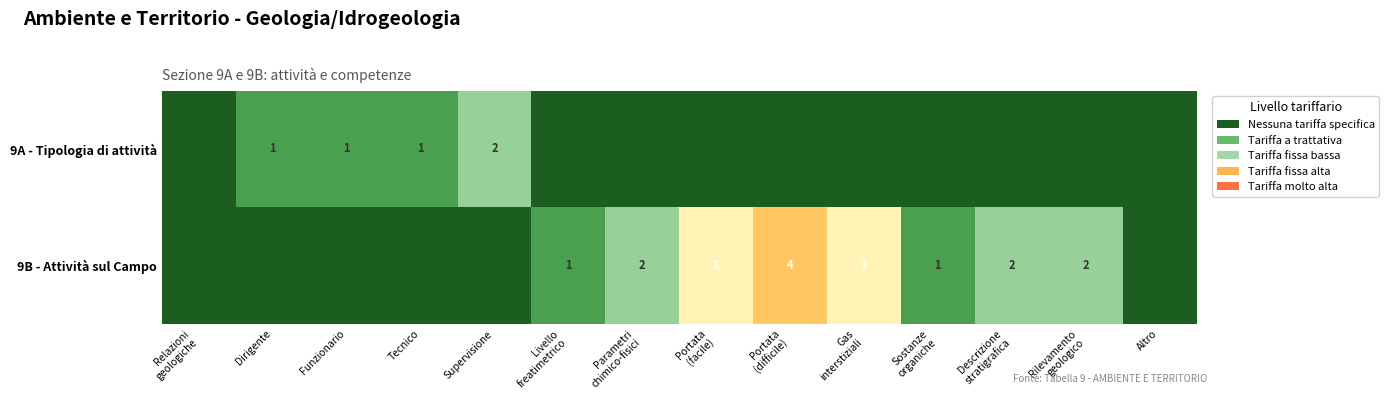

True or false: 9A - Tipologia di attività has a value of 0 at Funzionario.

False